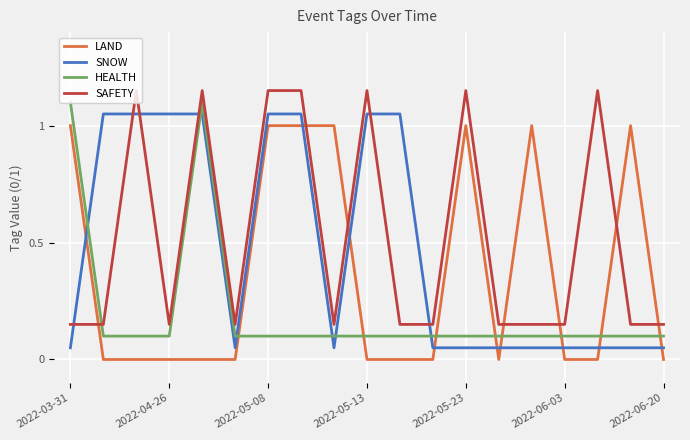

How many distinct data groups are displayed?

4